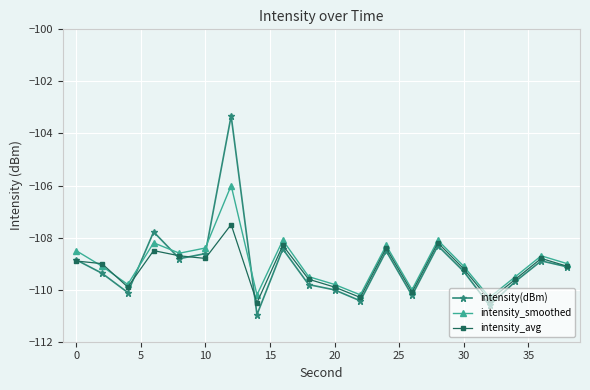

What is the value of the intensity_avg point at the 17th from the left?

-110.4